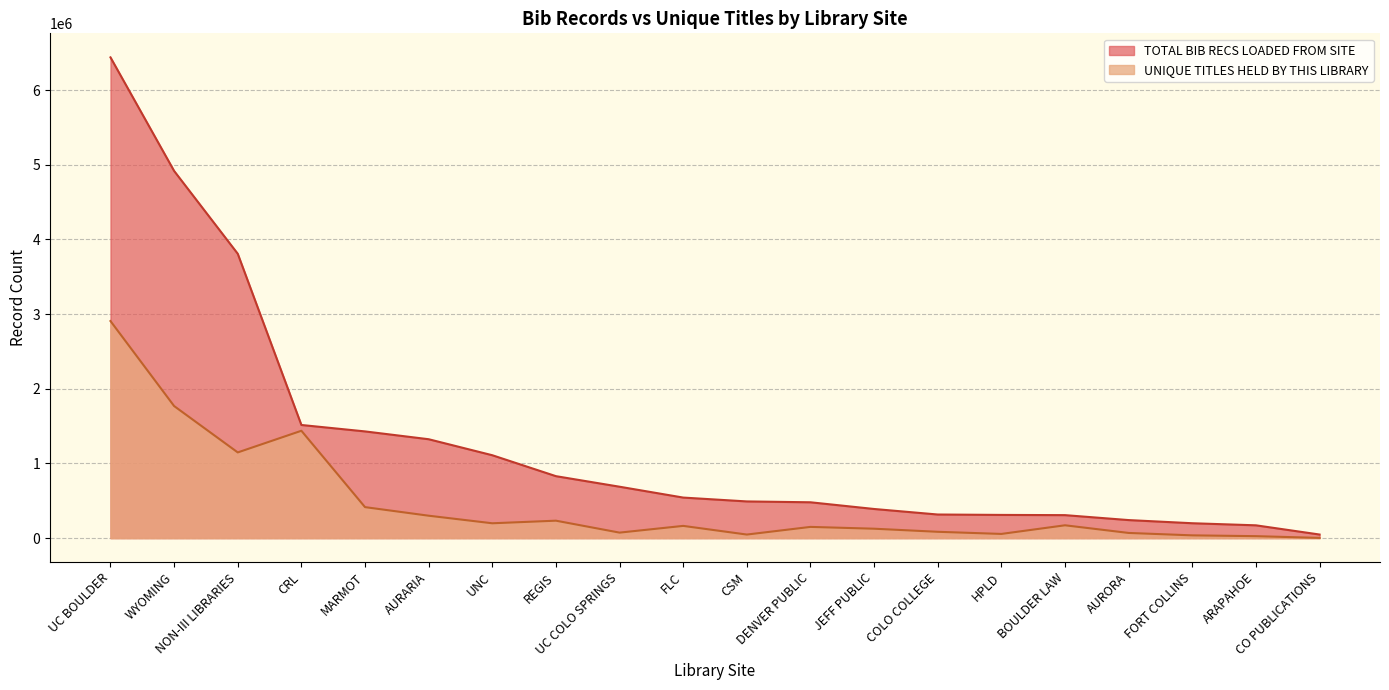

True or false: TOTAL BIB RECS LOADED FROM SITE has a value of 4917017 at WYOMING.

True